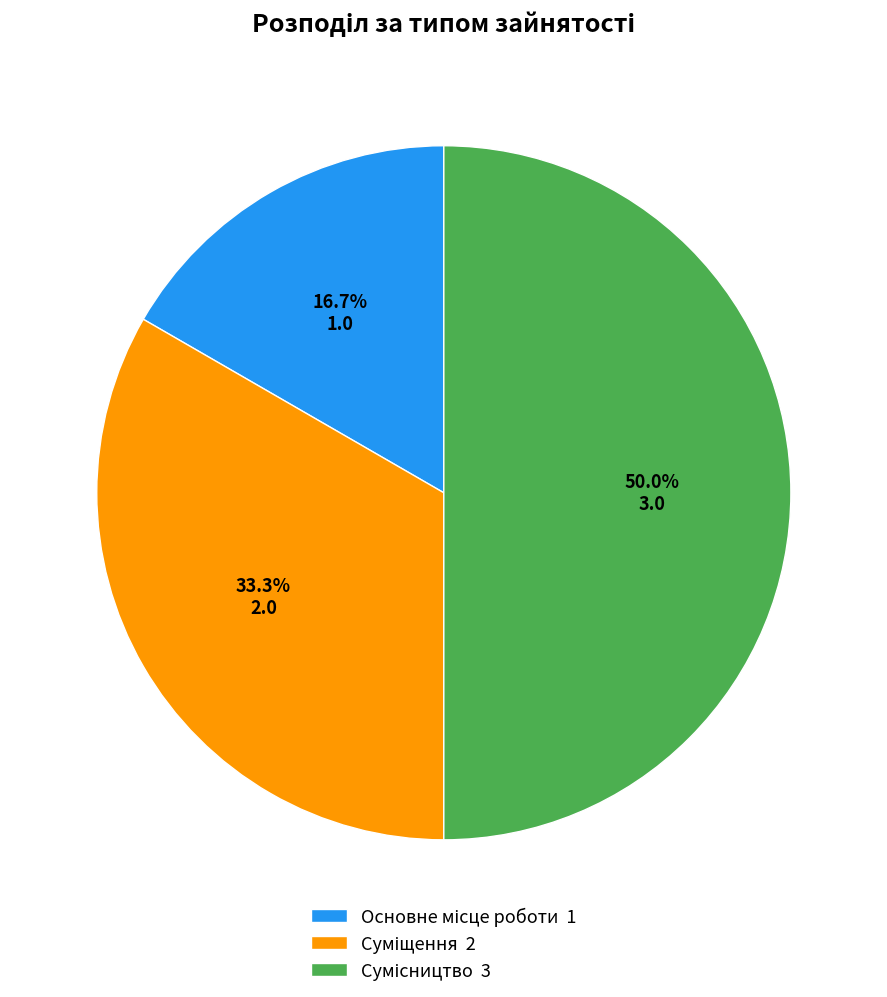

How many slices are in this pie chart?

3